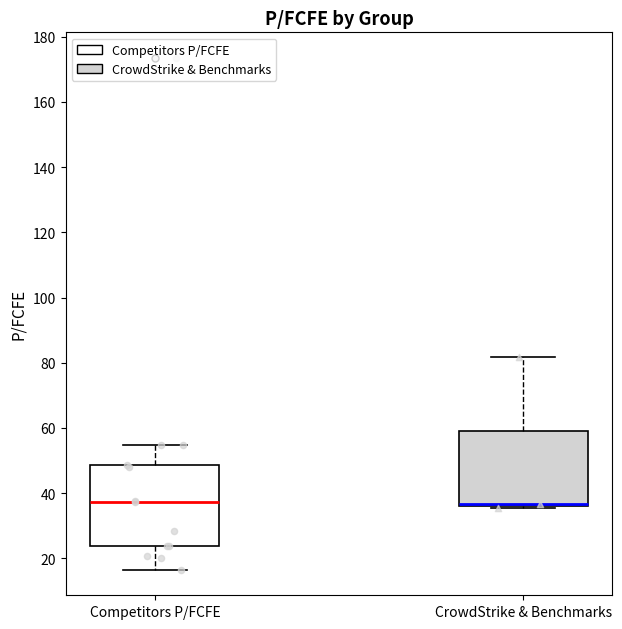

Reading left to right, read every box against the y-axis: the position of its median line, the range the box covers, and the ends of its whiskers. The values are not printed on the chart, so give them approximately, as read against the axis.

Competitors P/FCFE: median 38, box 24 to 48, whiskers 16 to 54
CrowdStrike & Benchmarks: median 36 (drawn on the box's lower edge), box 36 to 60, whiskers 36 to 82